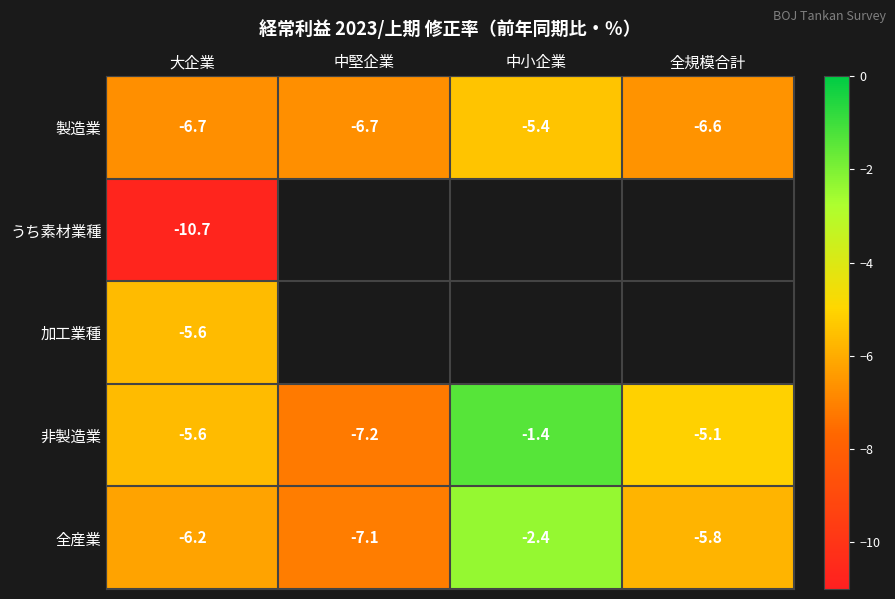

True or false: 非製造業 has a value of -7.6 at 大企業.

False